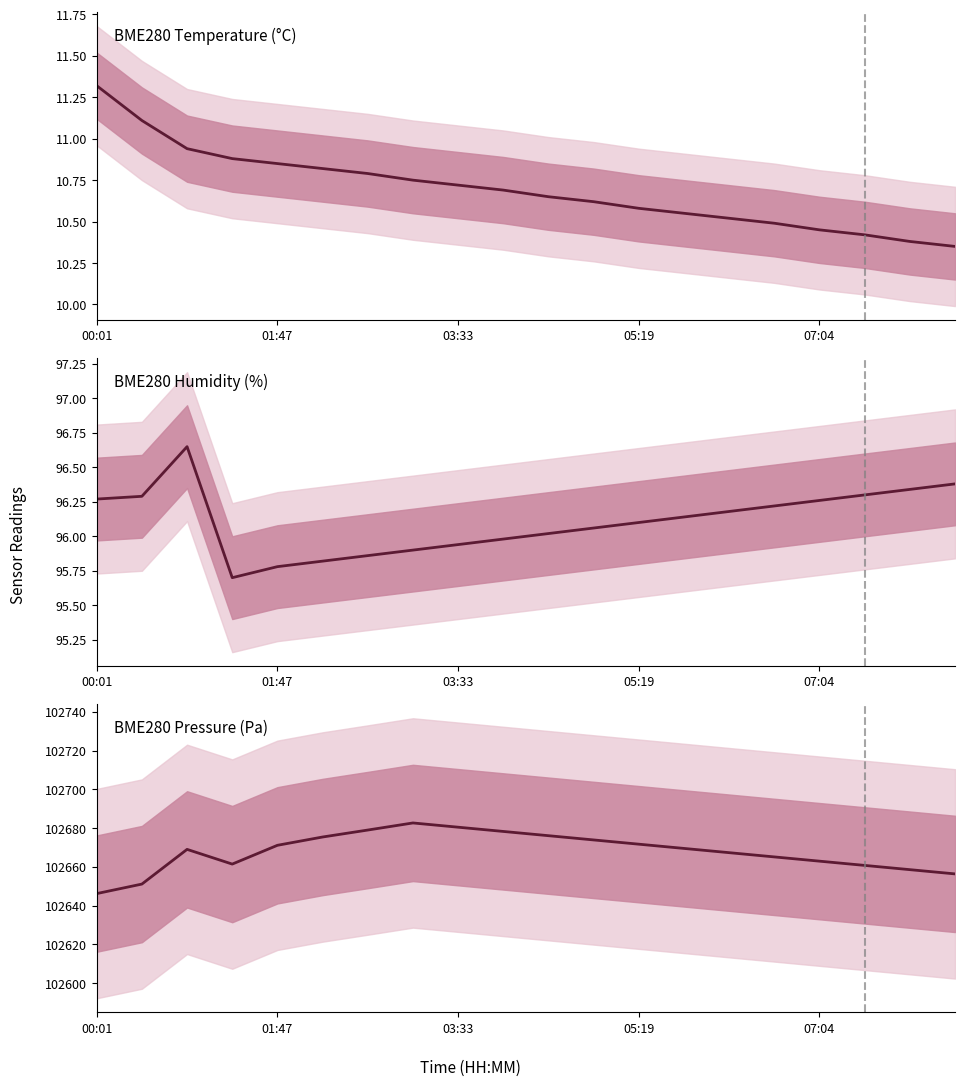

What are all the series names shown in the legend?

BME280 Temperature (°C), BME280 Humidity (%), BME280 Pressure (Pa)